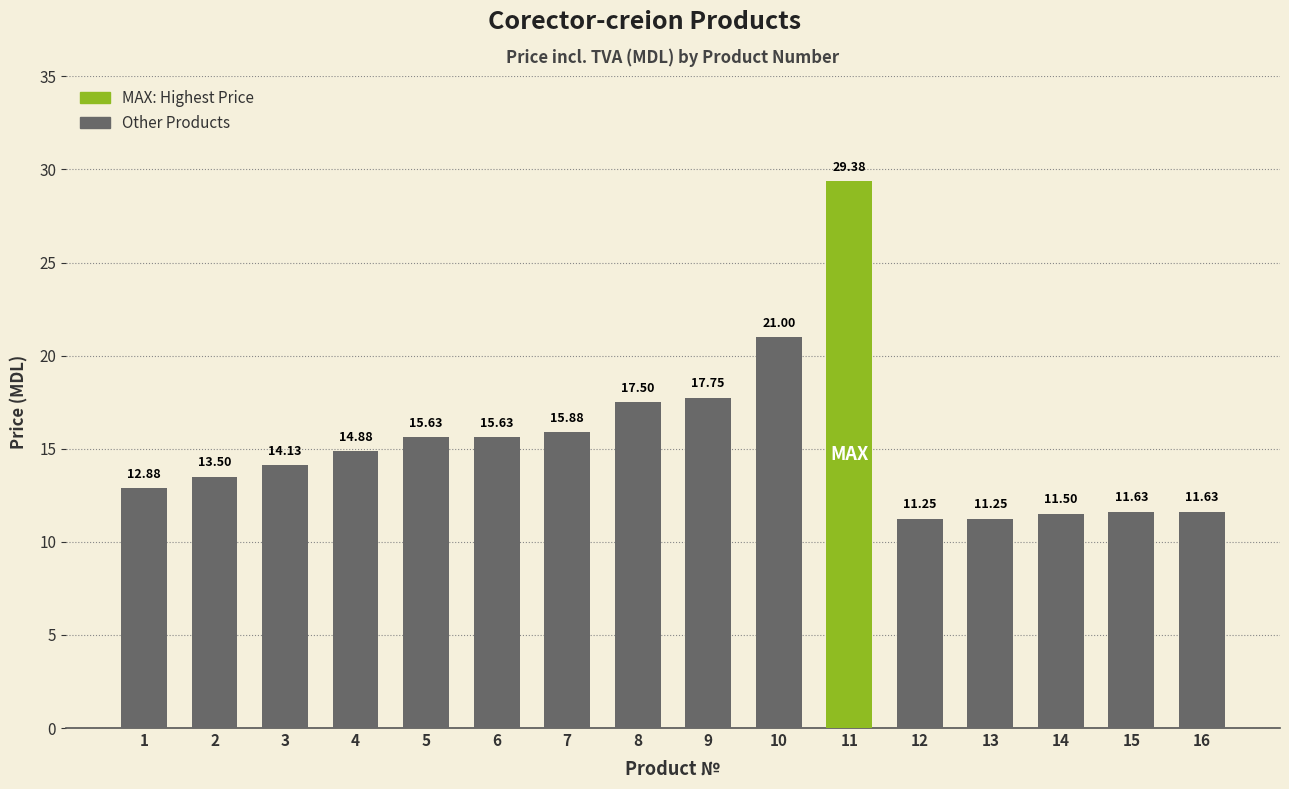

What is the difference between the maximum and minimum values?

18.1